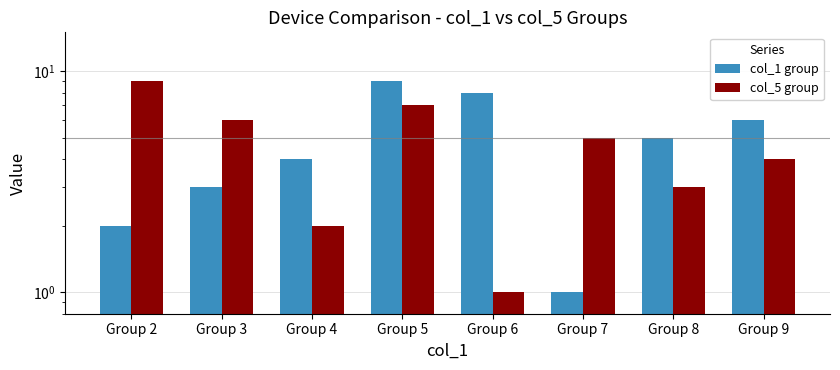

At how many categories does at least one series exceed 3?

8